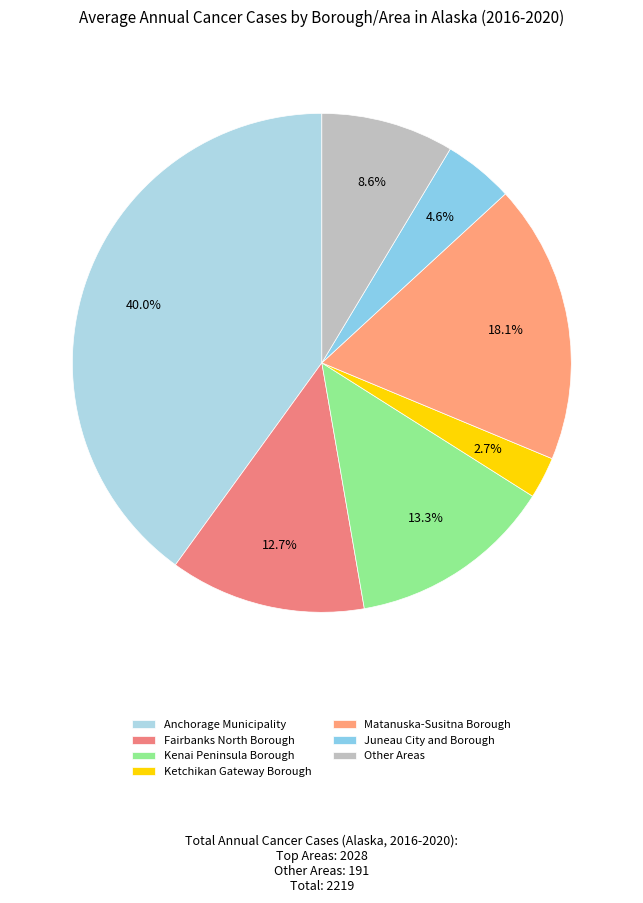

Count the number of slices in the pie.

7